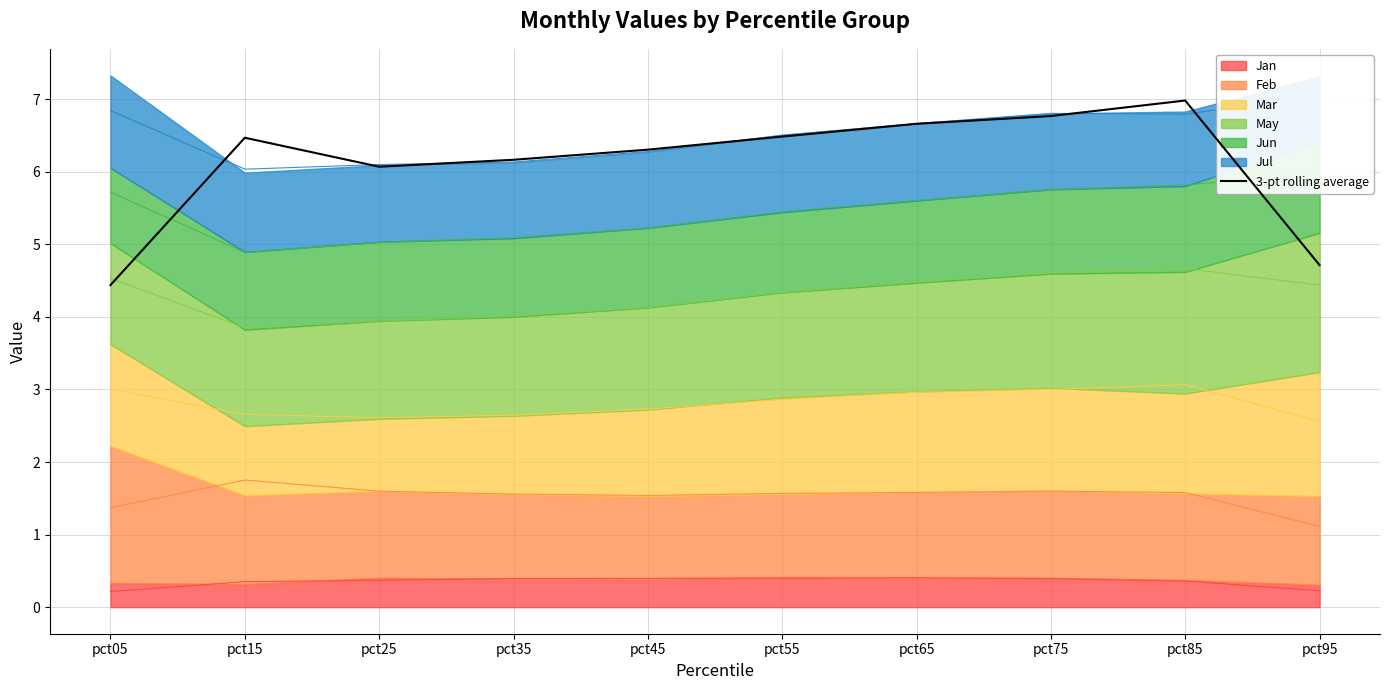

What is the difference between the values at pct35 and pct15?

0.3